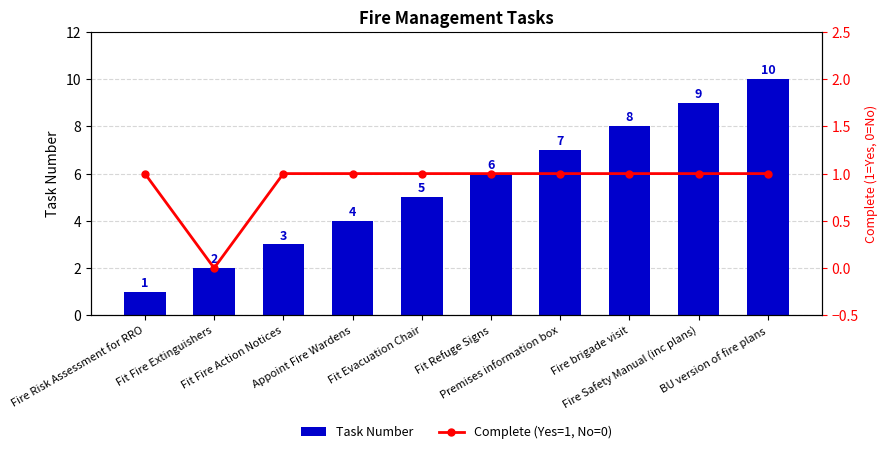

Which category has the highest value in the Complete (Yes=1, No=0) series?

Fire Risk Assessment for RRO